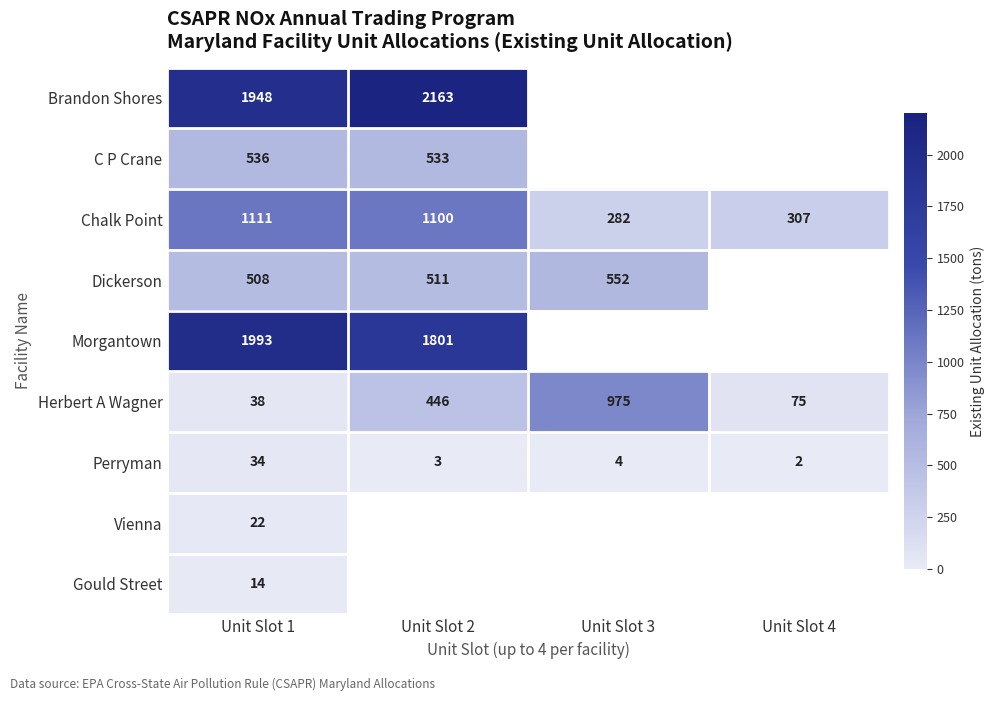

Is it true that Chalk Point equals 664 at Unit Slot 2?

False